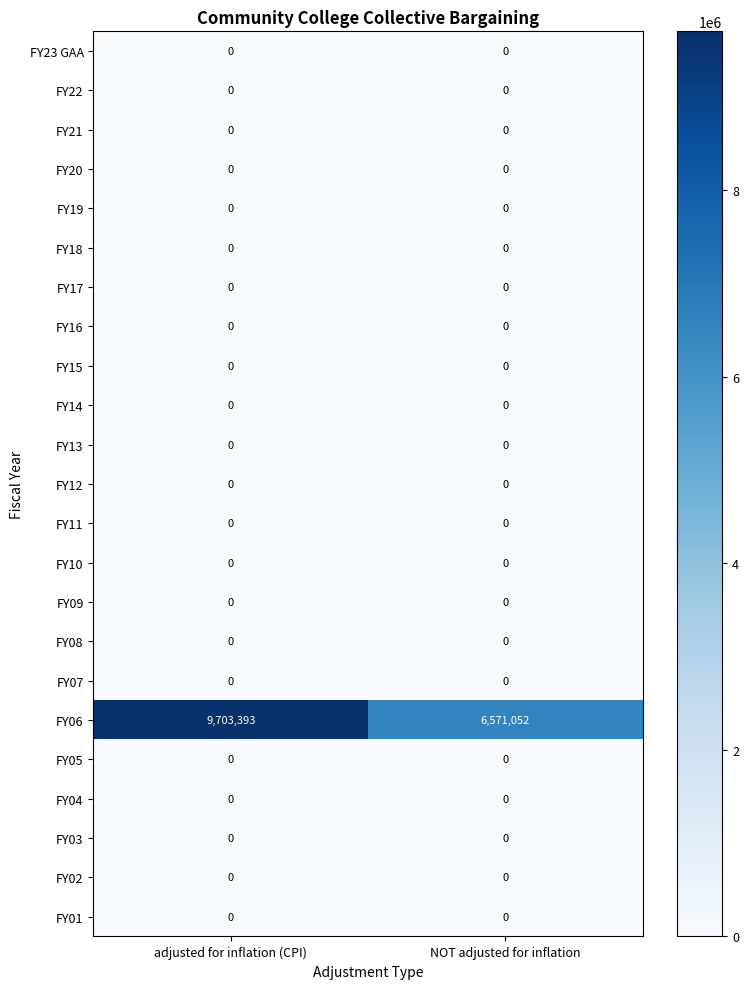

At which category is the sum across all series the highest?

adjusted for inflation (CPI)